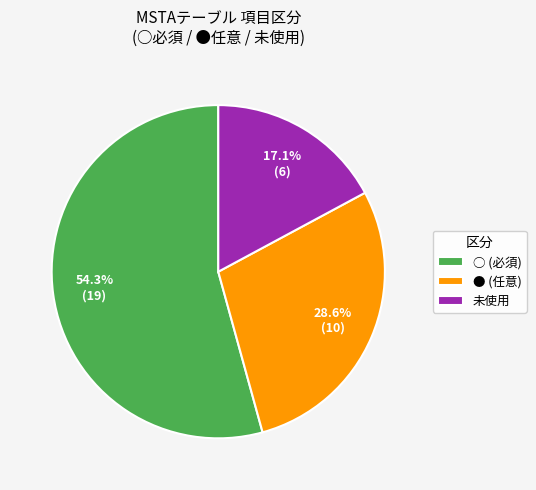

Count the number of slices in the pie.

3